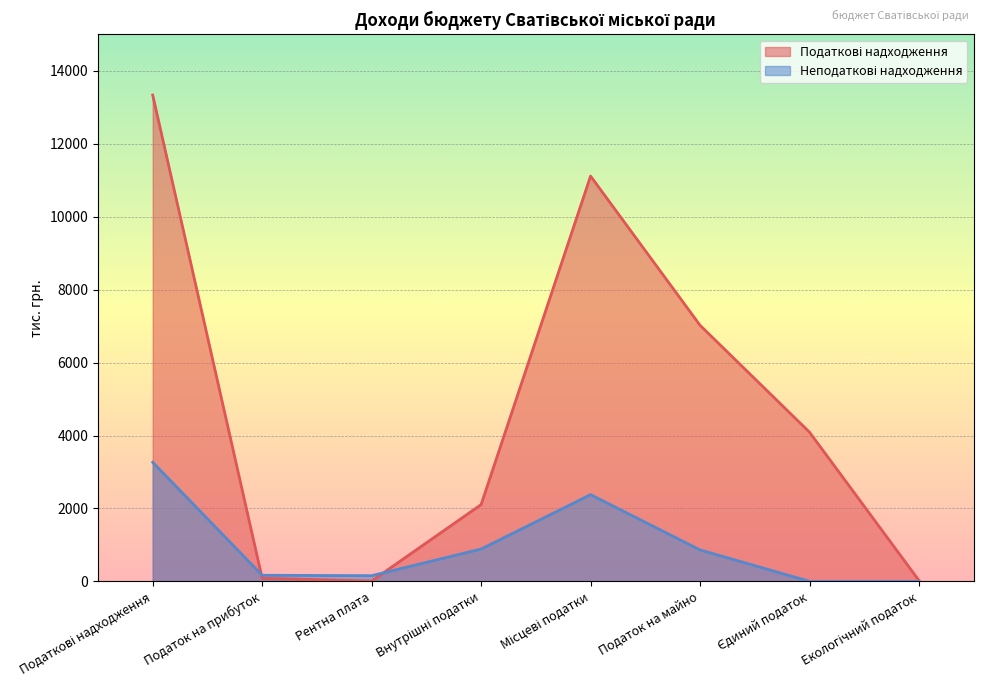

How many data points in Неподаткові надходження are less than 862?

4